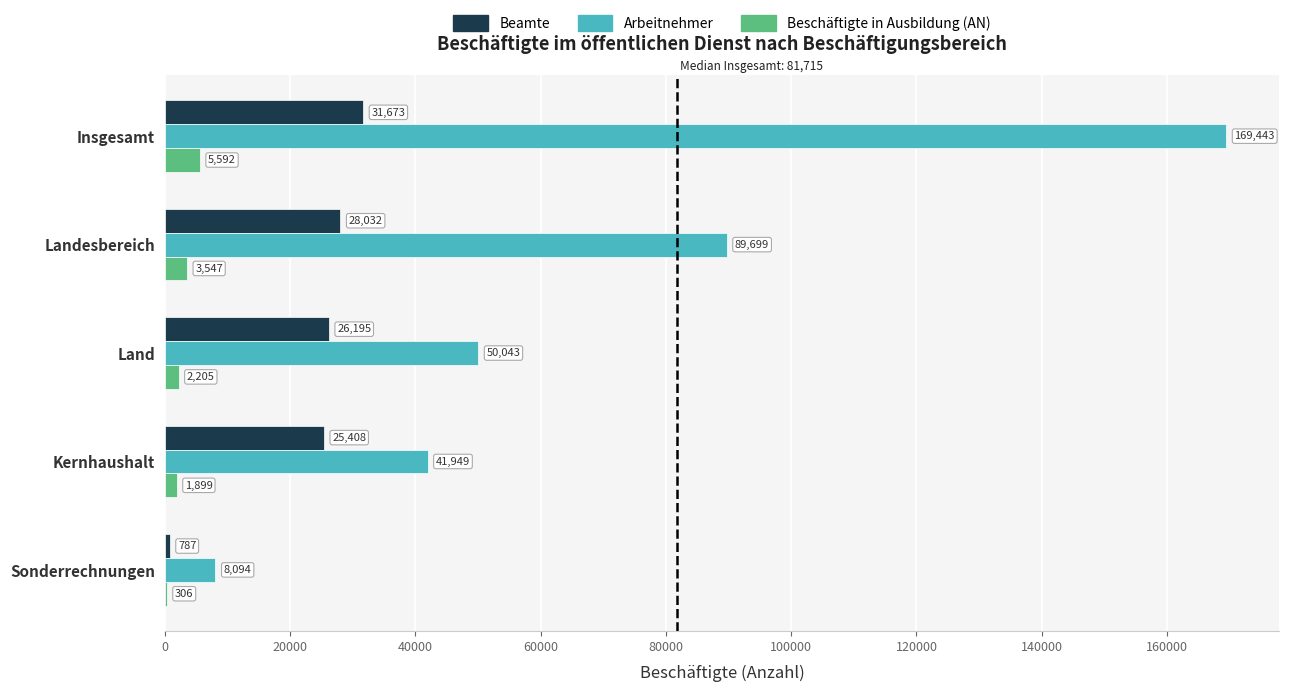

At which label is Beamte closest to 16230?

Kernhaushalt